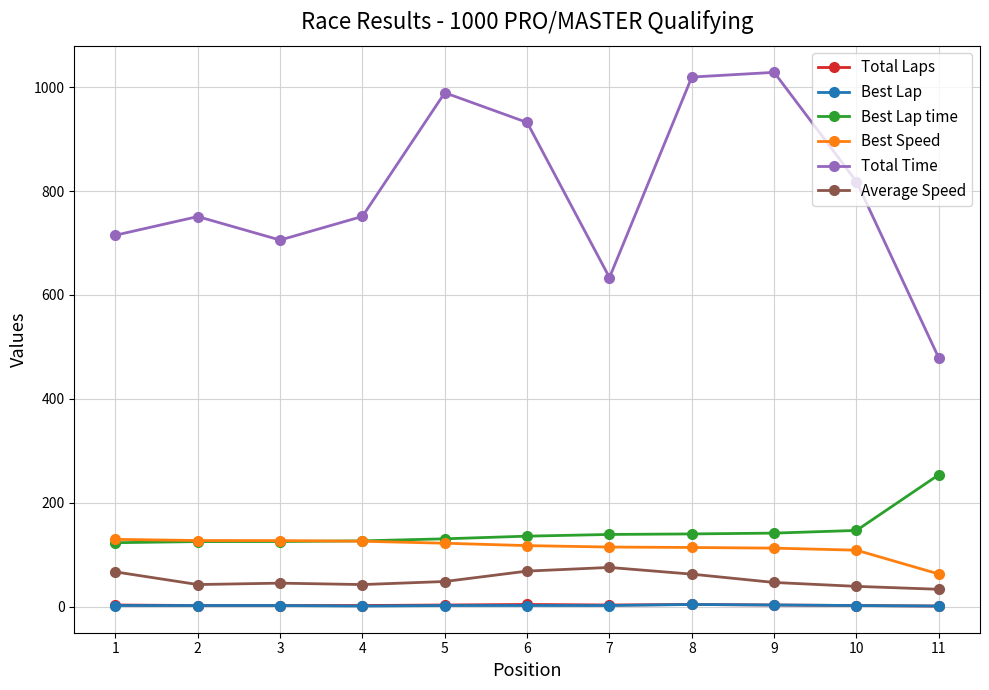

What is the difference between the second highest and second lowest values in the Total Laps series?

2.0